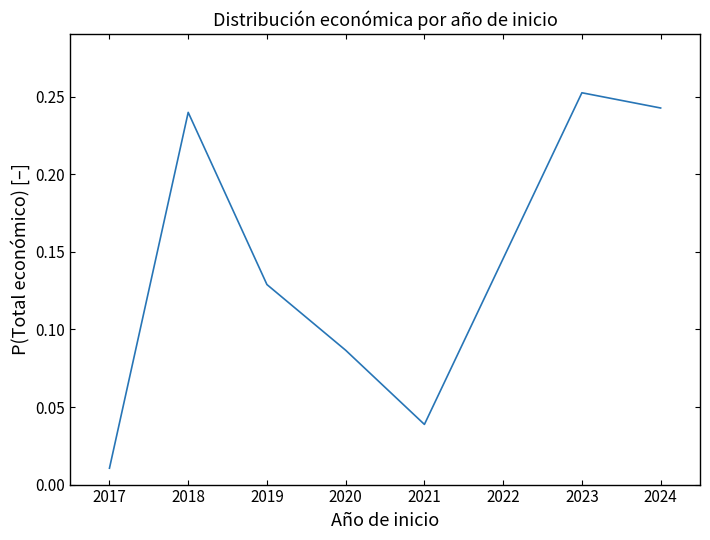

Where is the first local maximum?

2018